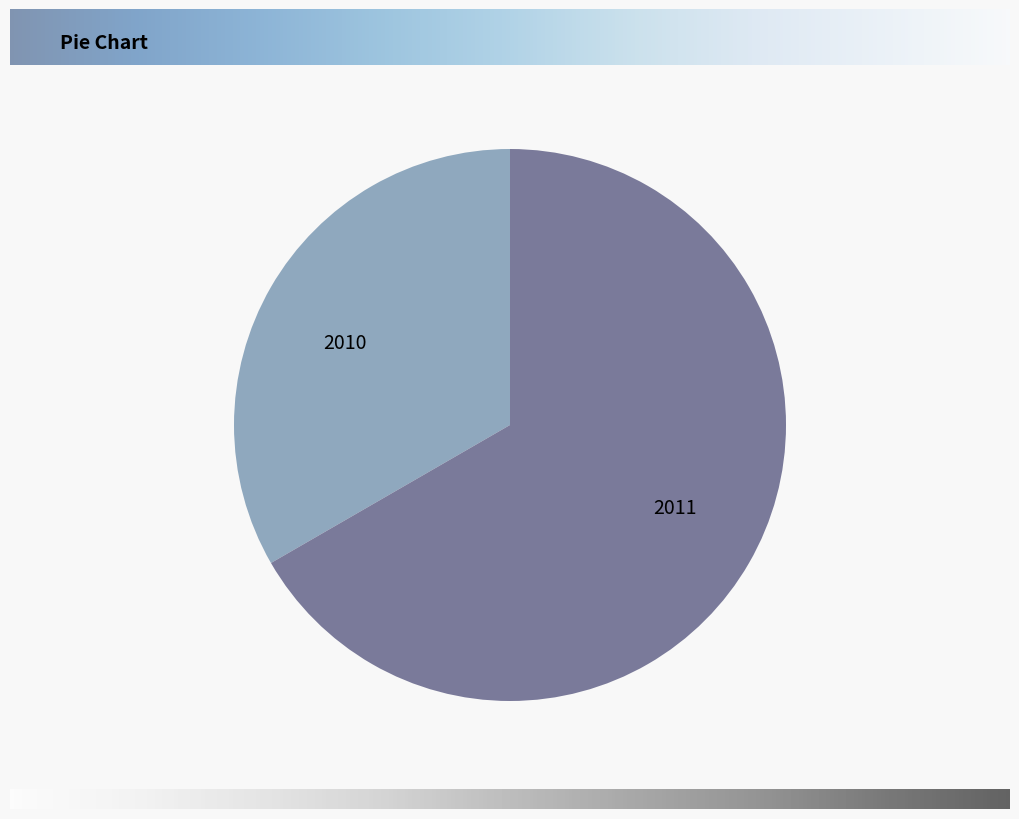

Rank the categories by value from lowest to highest.

2010, 2011